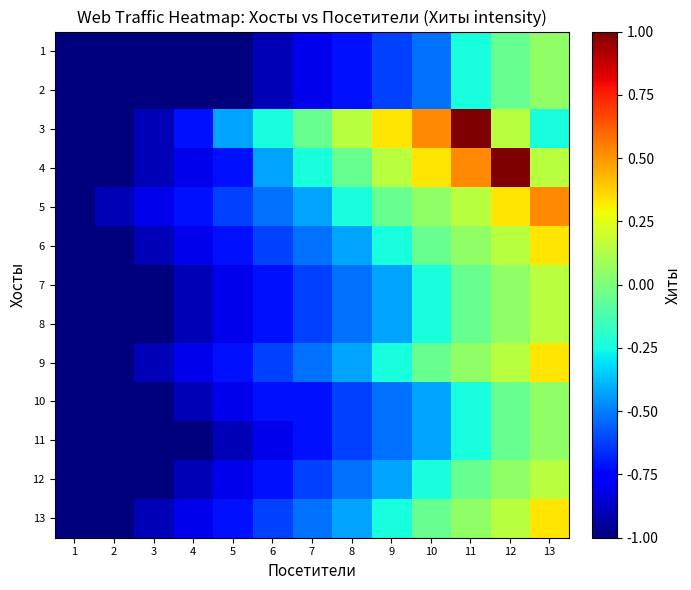

How many series are shown in this chart?

13